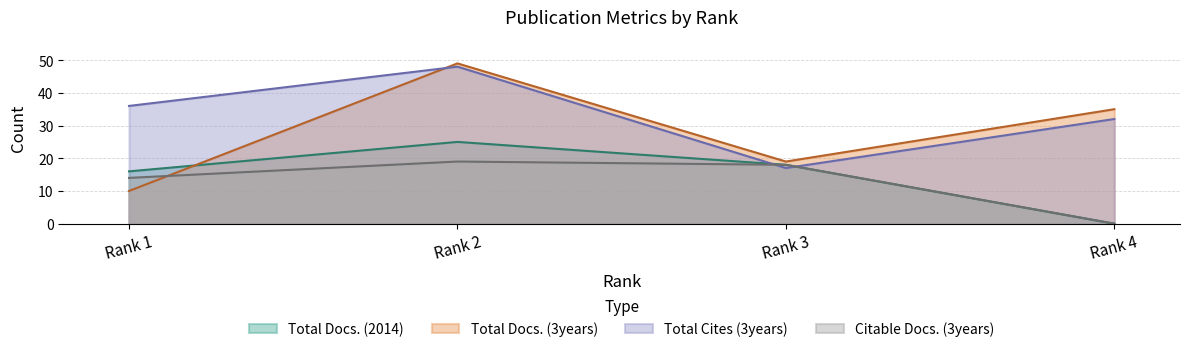

Between Rank 2 and Rank 4, which series saw the biggest shift?

Total Docs. (2014)